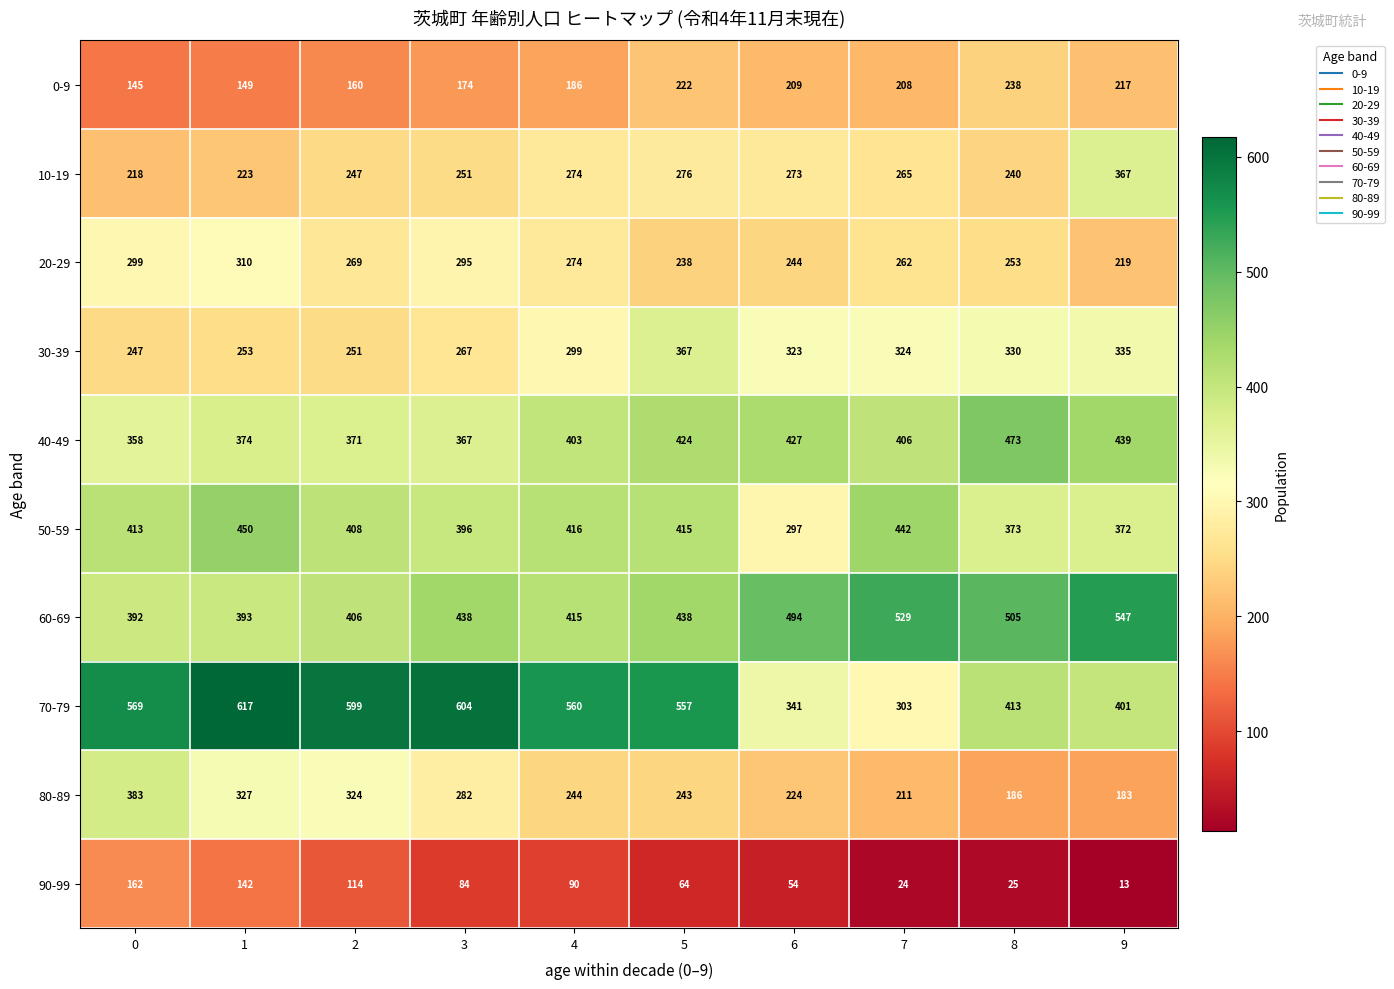

What is the spread (max minus min) of values at 8?

480